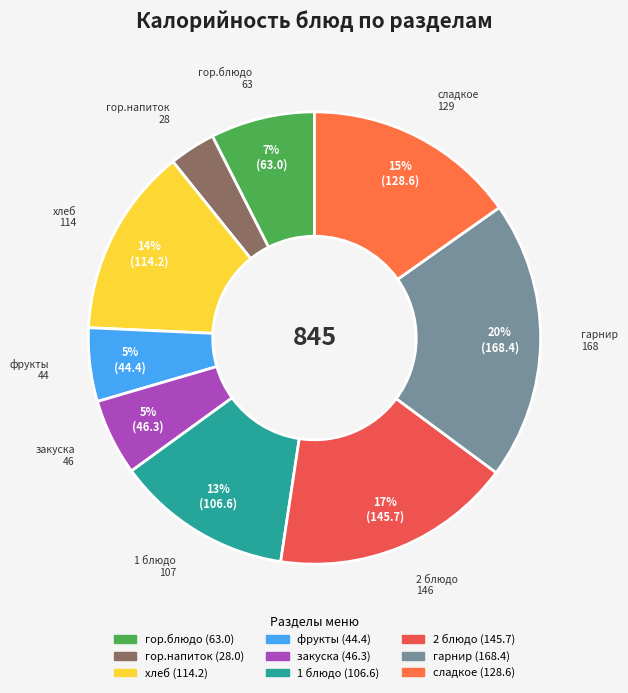

Is it true that фрукты is 5% of the pie?

True